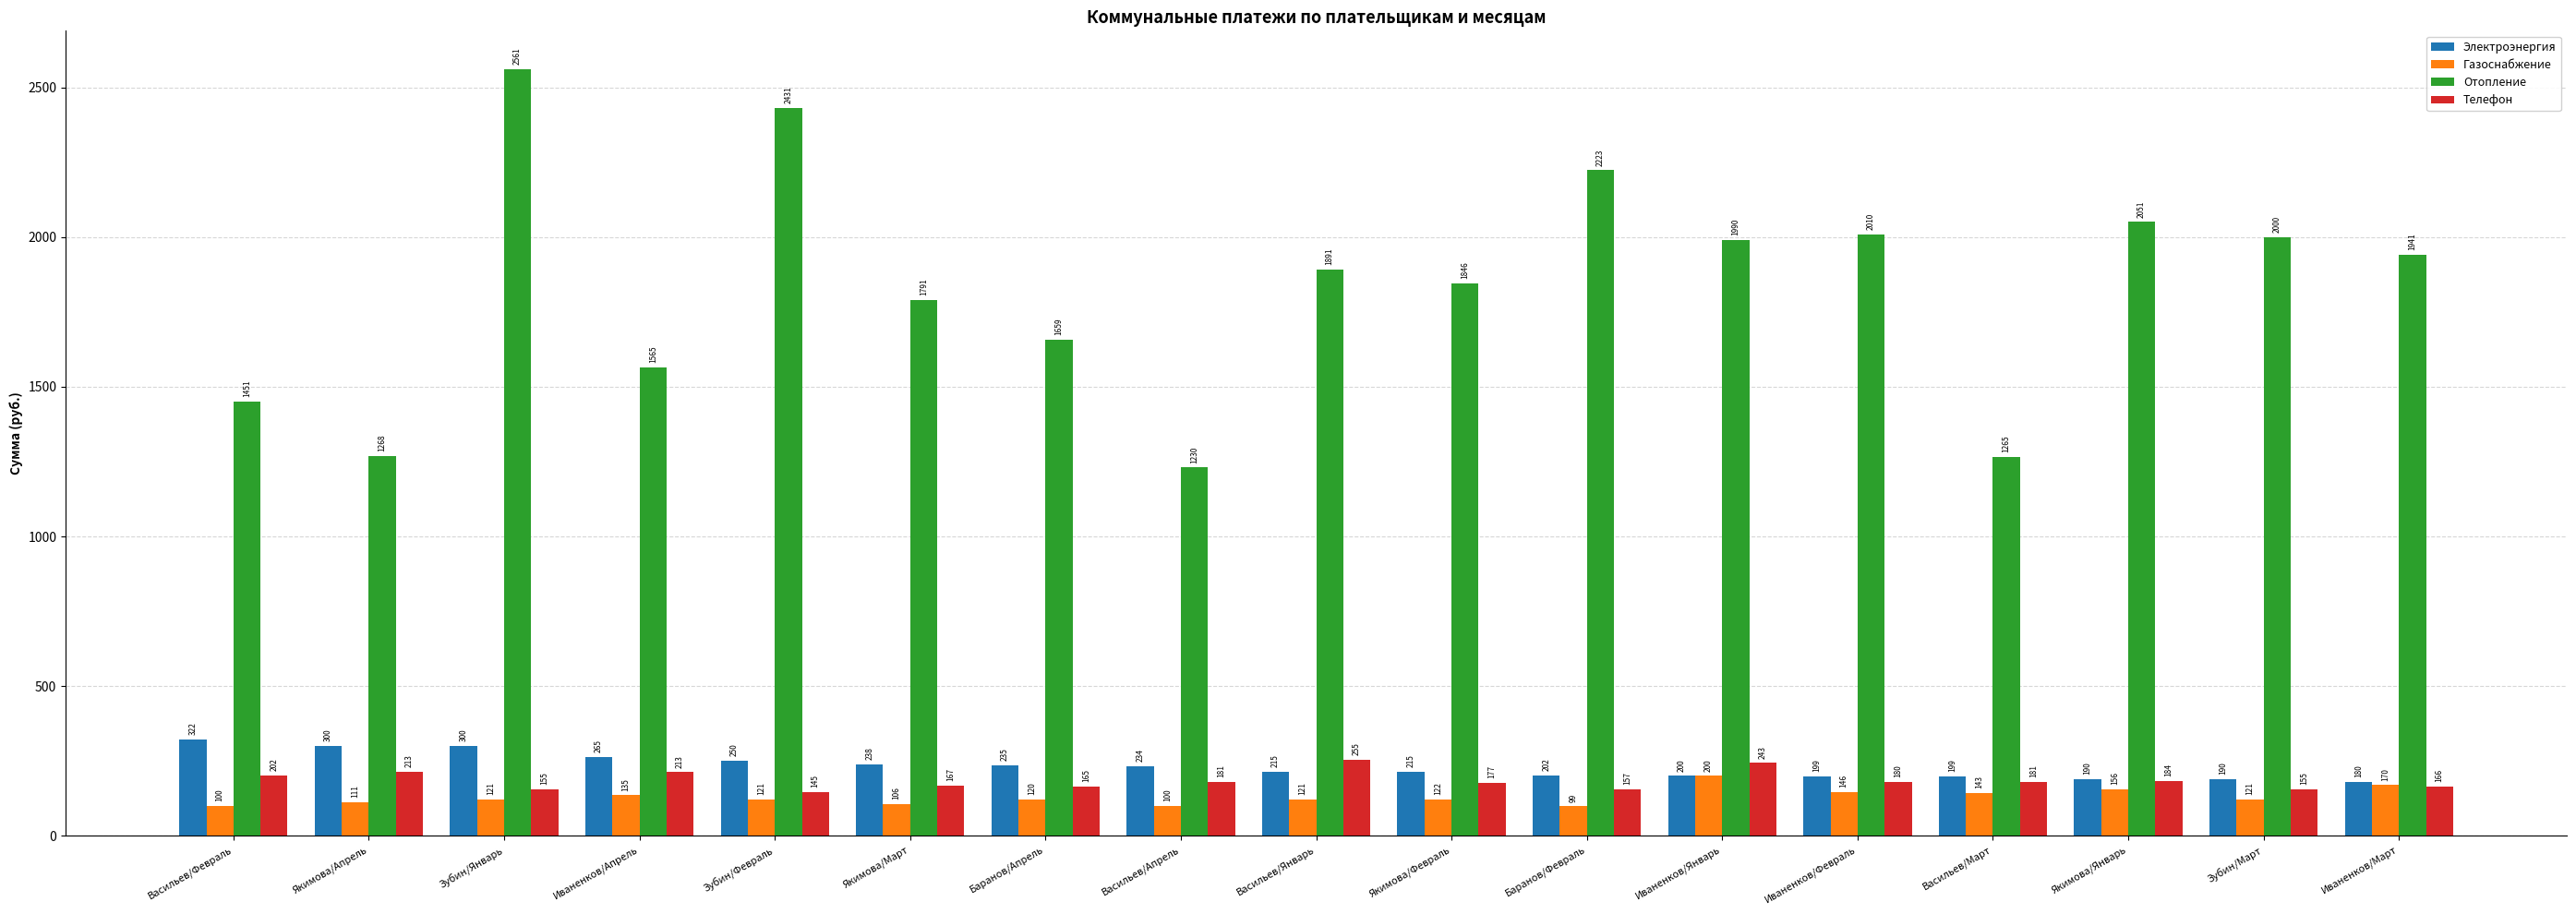

What position from the left is Васильев/Февраль?

1